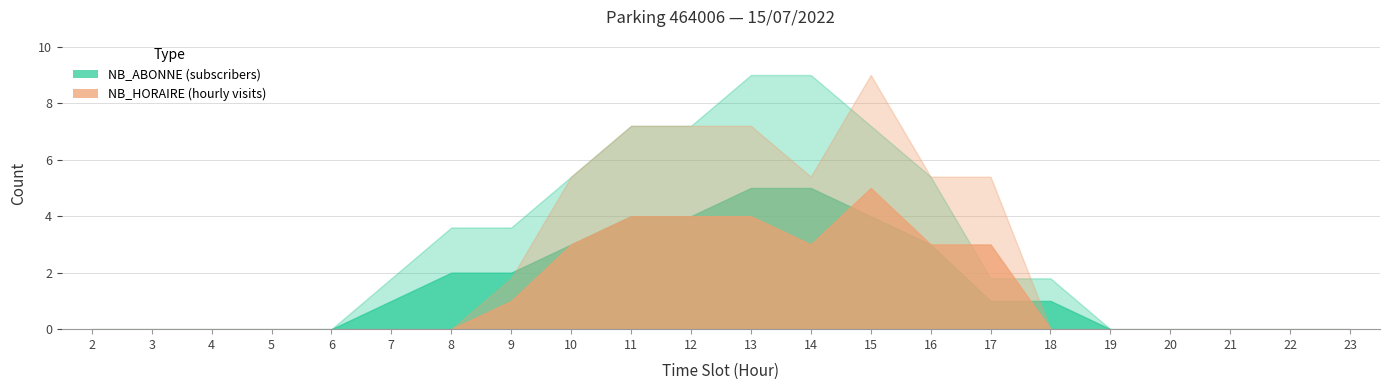

Rank the series by their maximum value, from lowest to highest.

NB_HORAIRE, NB_ABONNE